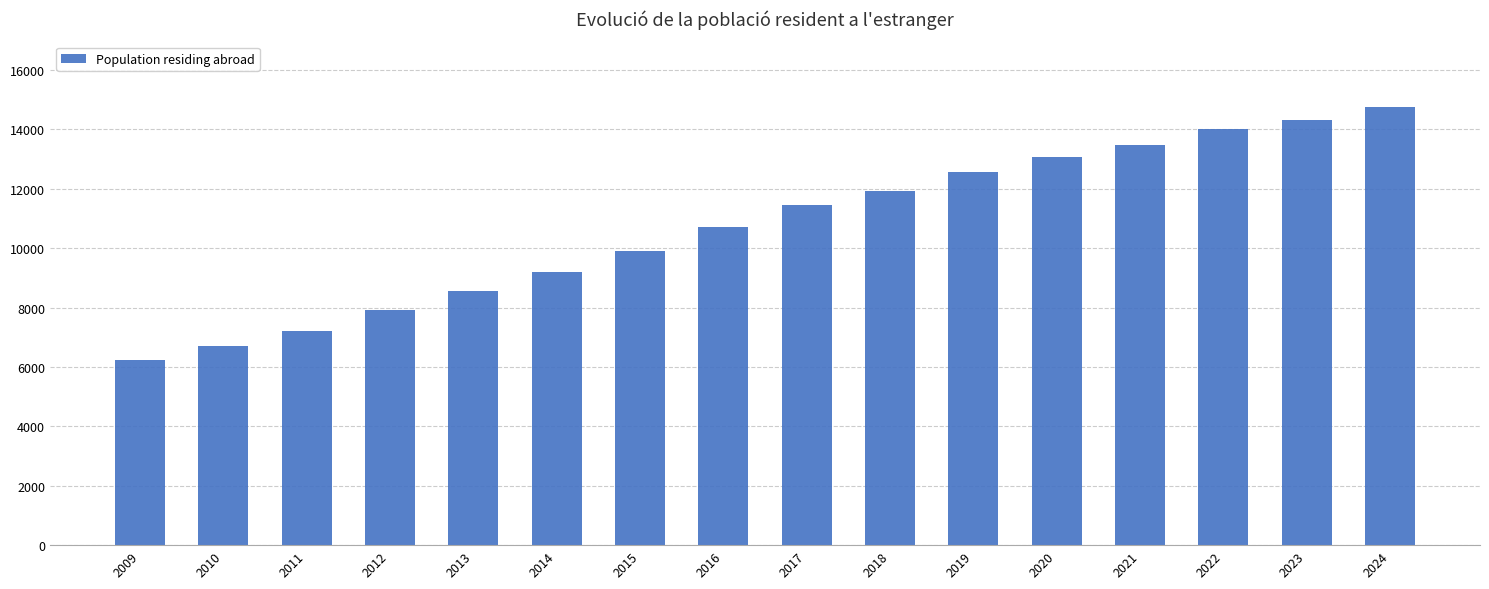

True or false: the data shows 11926 at 2018.

True